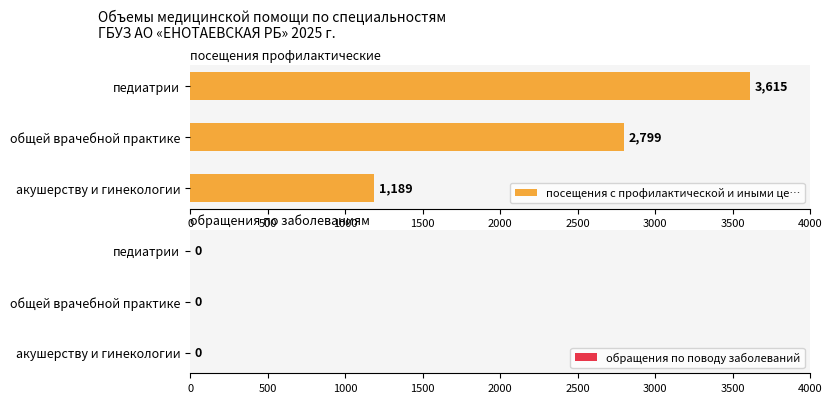

Where is the data nearest to the value 2402?

общей врачебной практике